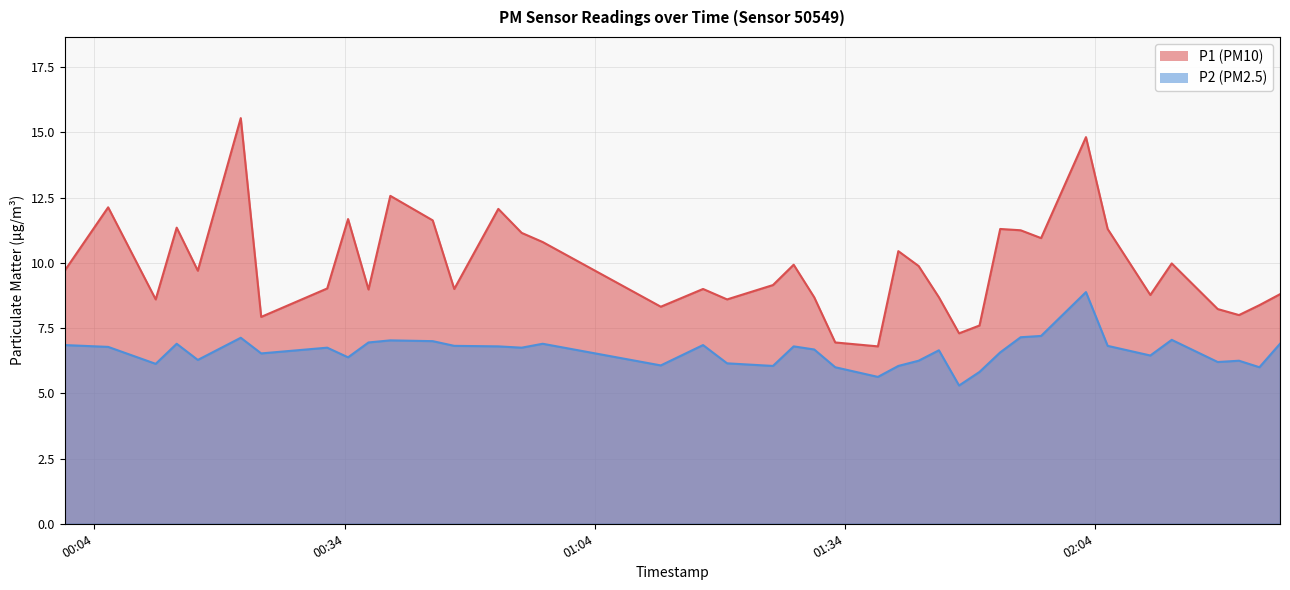

What is the difference between the maximum and minimum values in the P2 series?

3.6